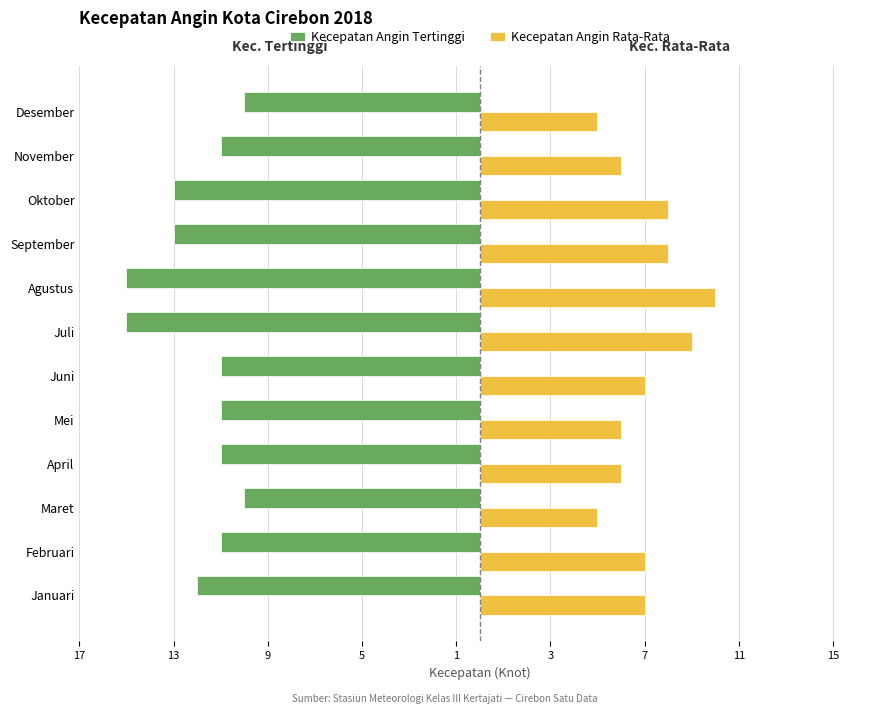

What is the value of the Kecepatan Angin Tertinggi bar at the 5th from the left?

-11